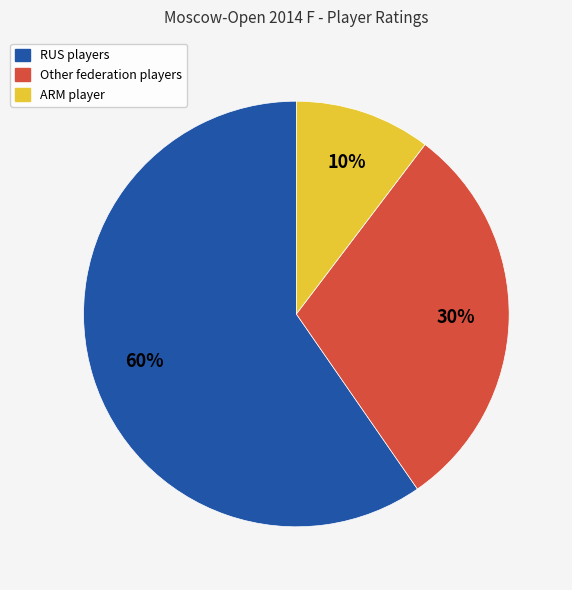

Is there any slice that represents more than half of the pie?

Yes